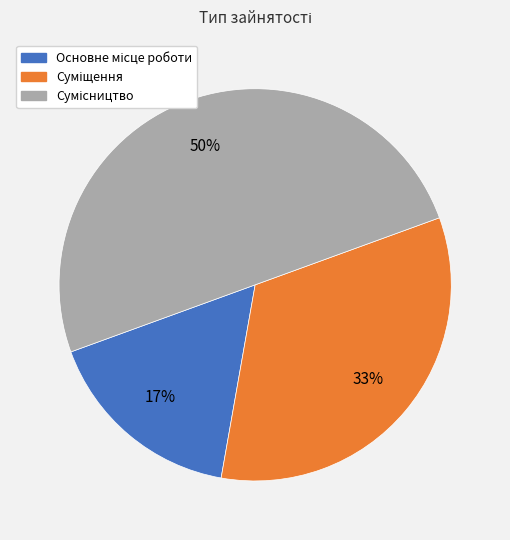

To the nearest percent, what is the average slice percentage?

33%